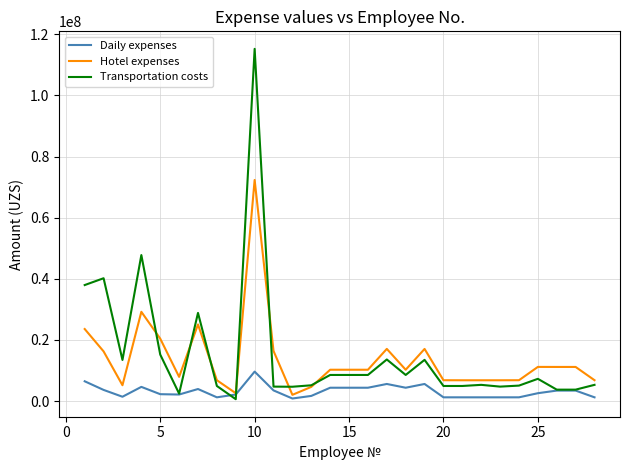

Rank the series by their maximum value, from highest to lowest.

Transportation costs, Hotel expenses, Daily expenses